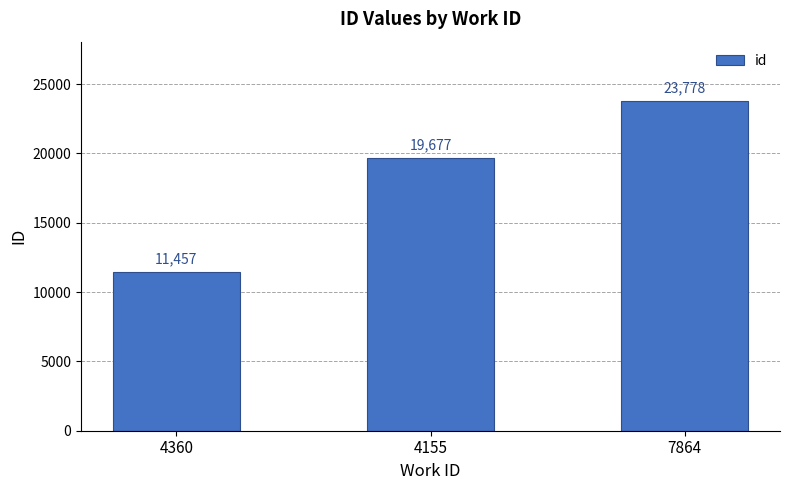

The value at 4360 is 11457. True or false?

True